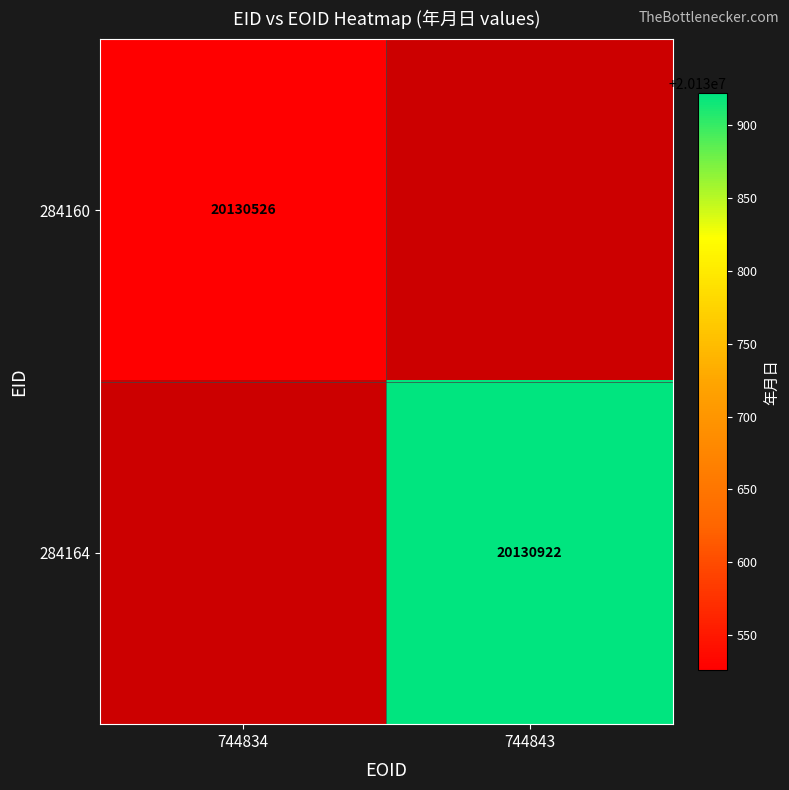

True or false: 284160 has a value of 20130526 at 744834.

True